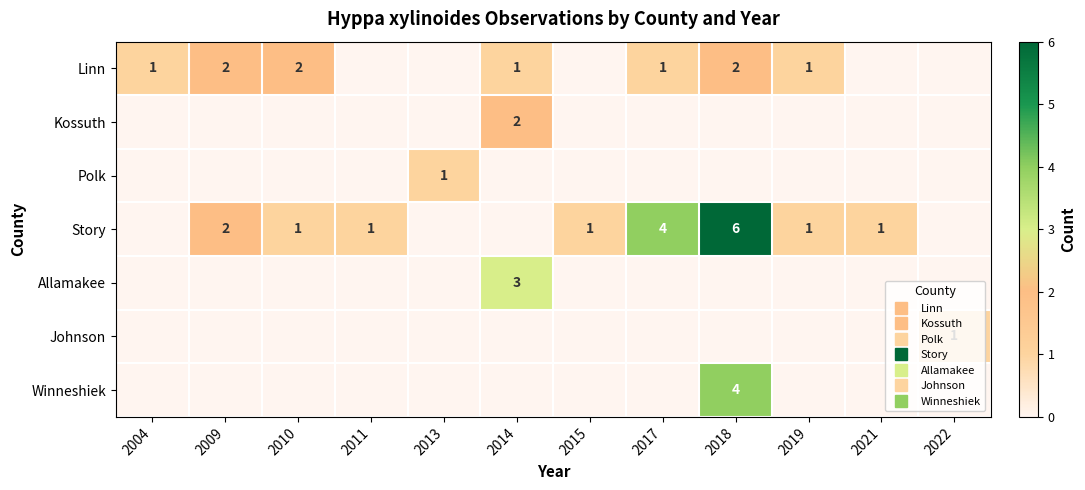

At which category does the chart reach its peak across all series?

2018